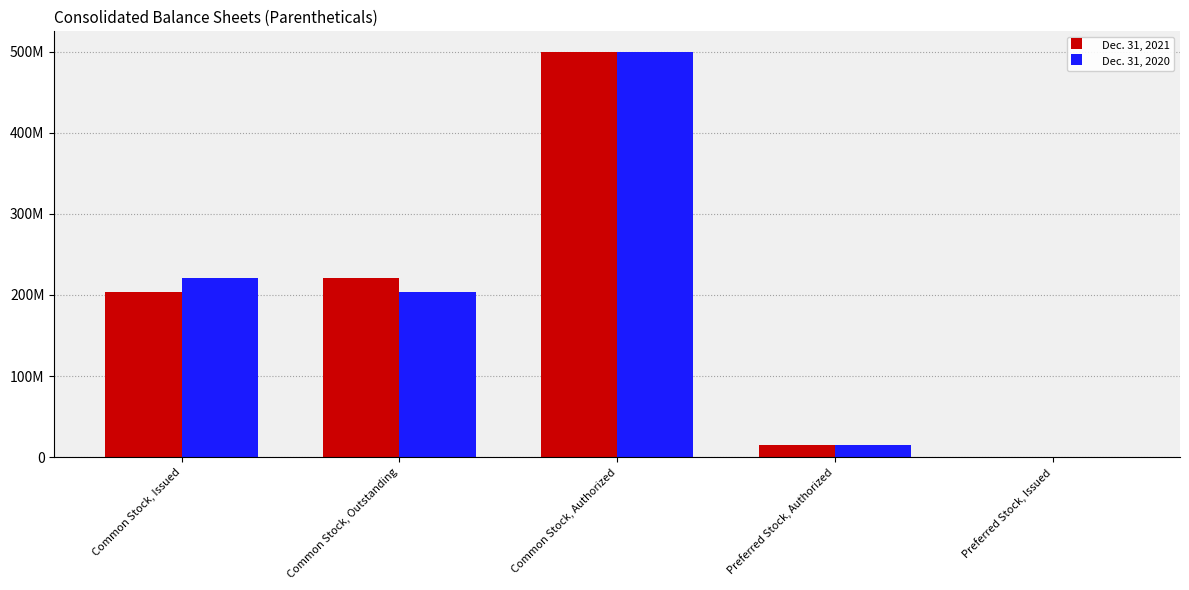

Reading right to left, what are all the values shown in this chart?

Dec. 31, 2021: Preferred Stock, Issued=0	Preferred Stock, Authorized=15000000	Common Stock, Authorized=500000000	Common Stock, Outstanding=220440993	Common Stock, Issued=203531320
Dec. 31, 2020: Preferred Stock, Issued=0	Preferred Stock, Authorized=15000000	Common Stock, Authorized=500000000	Common Stock, Outstanding=203531320	Common Stock, Issued=220440993